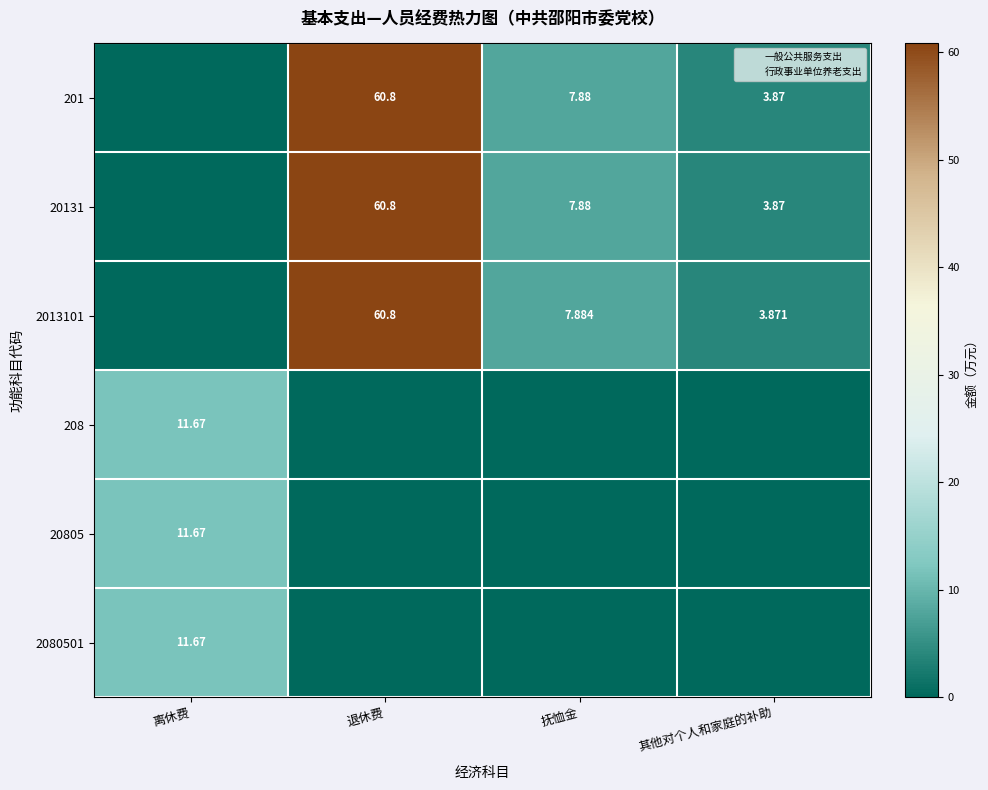

Which category has the highest value in the 20805 series?

离休费